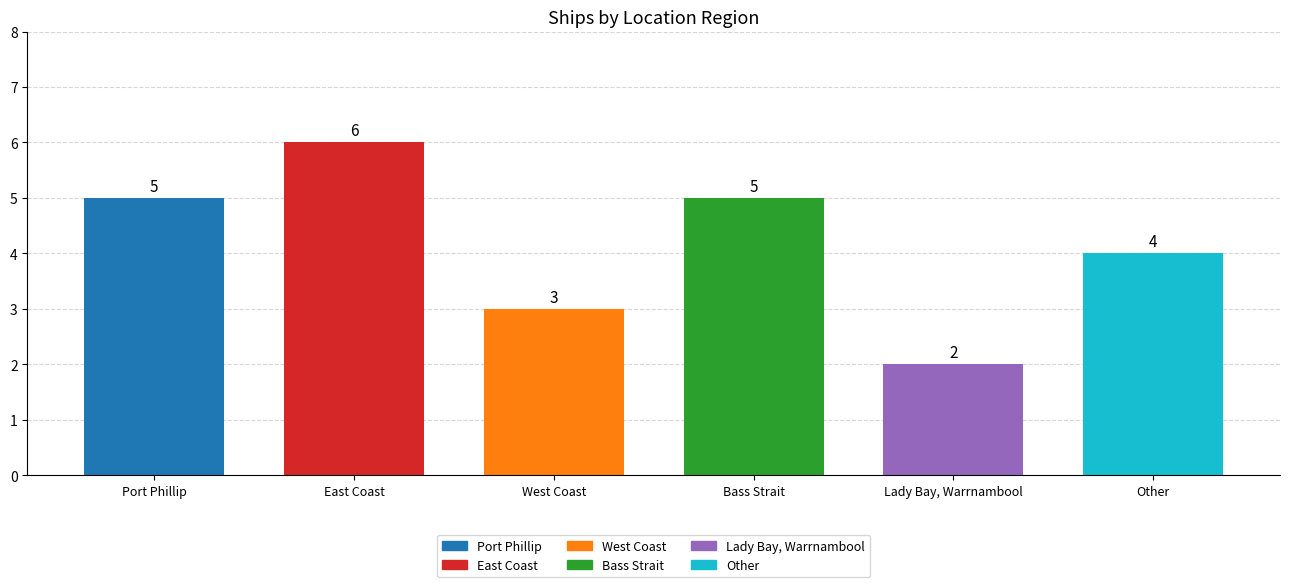

Reading left to right, what are all the values shown in this chart?

Port Phillip=5	East Coast=6	West Coast=3	Bass Strait=5	Lady Bay, Warrnambool=2	Other=4